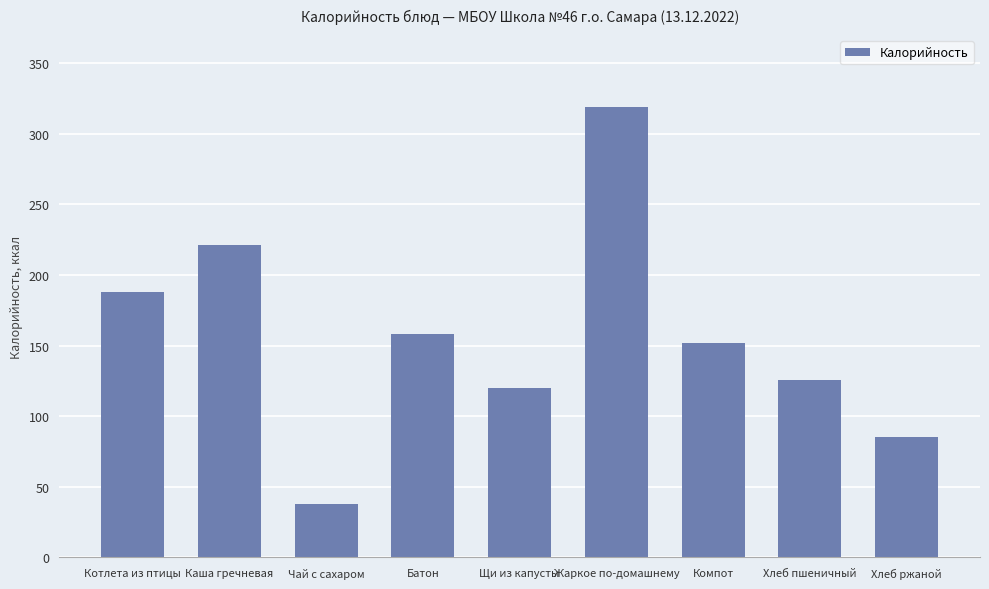

True or false: the data shows 306 at Каша гречневая.

False